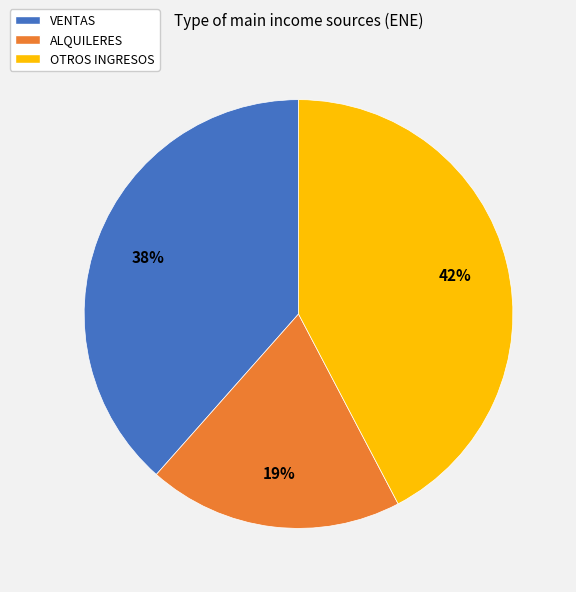

Count the number of slices in the pie.

3